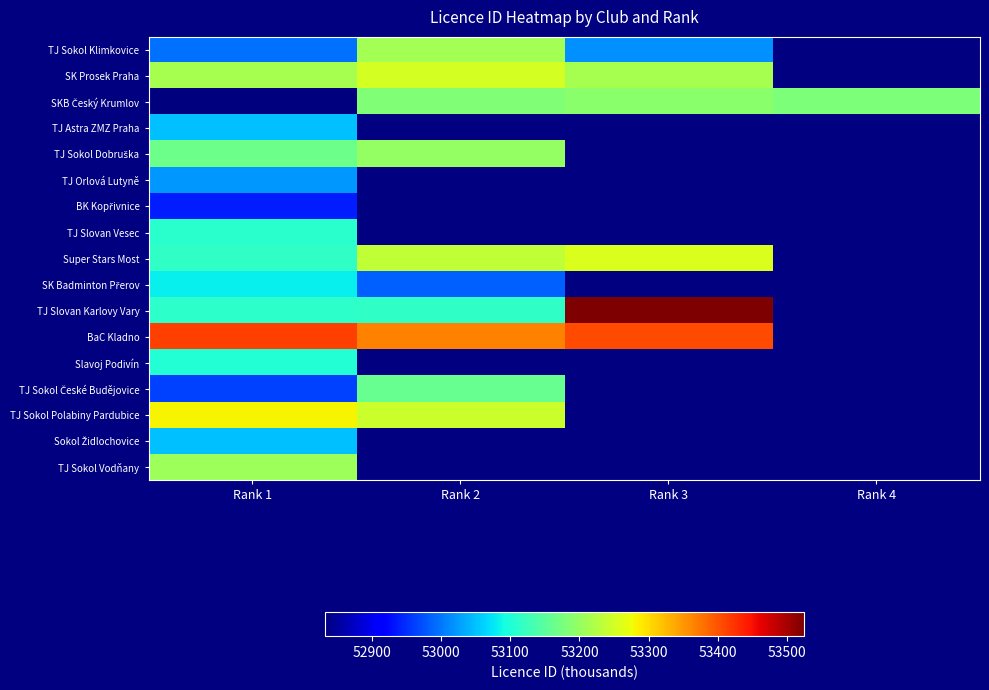

What is the lowest value of the BK Kopřivnice series?

52939.0